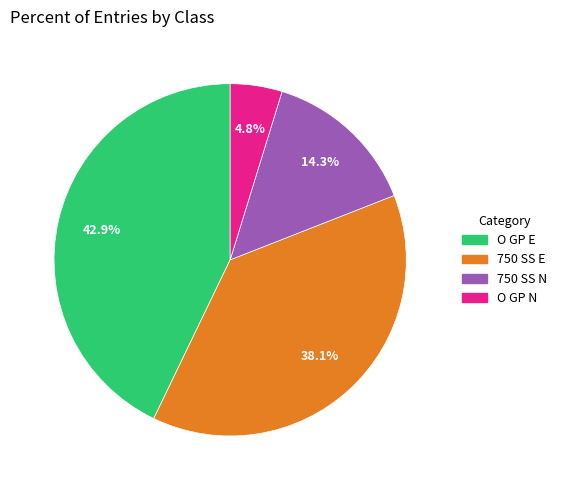

Does 750 SS N represent more than half of the total?

No